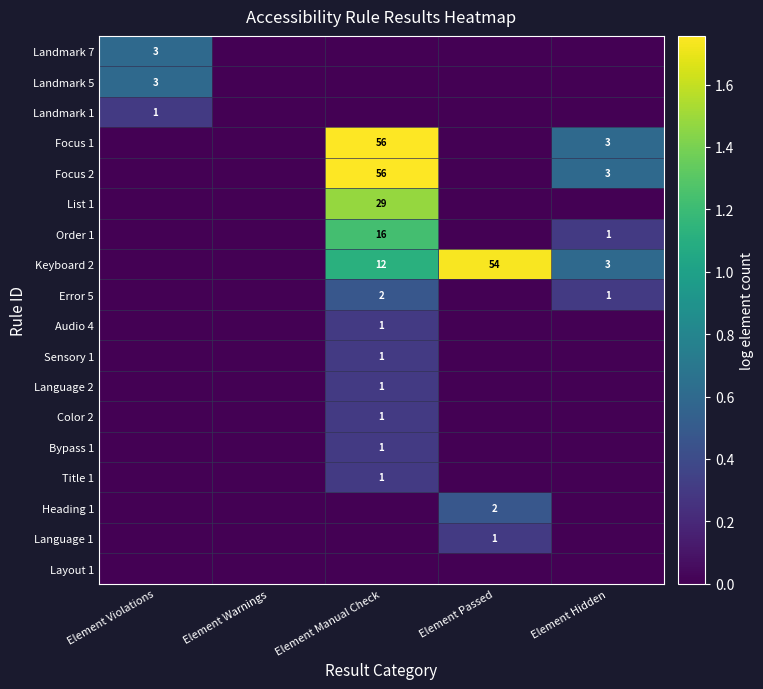

The value of Focus 1 at Element Manual Check is 56. True or false?

True